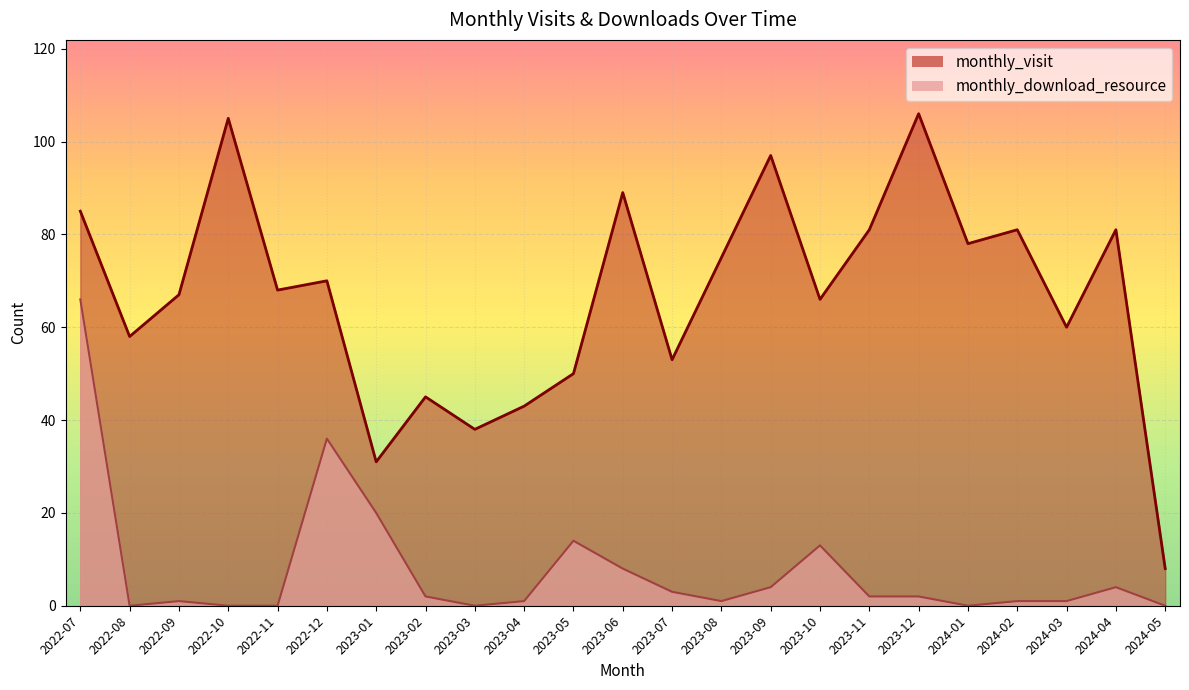

What is the spread (max minus min) of values at 2024-05?

8